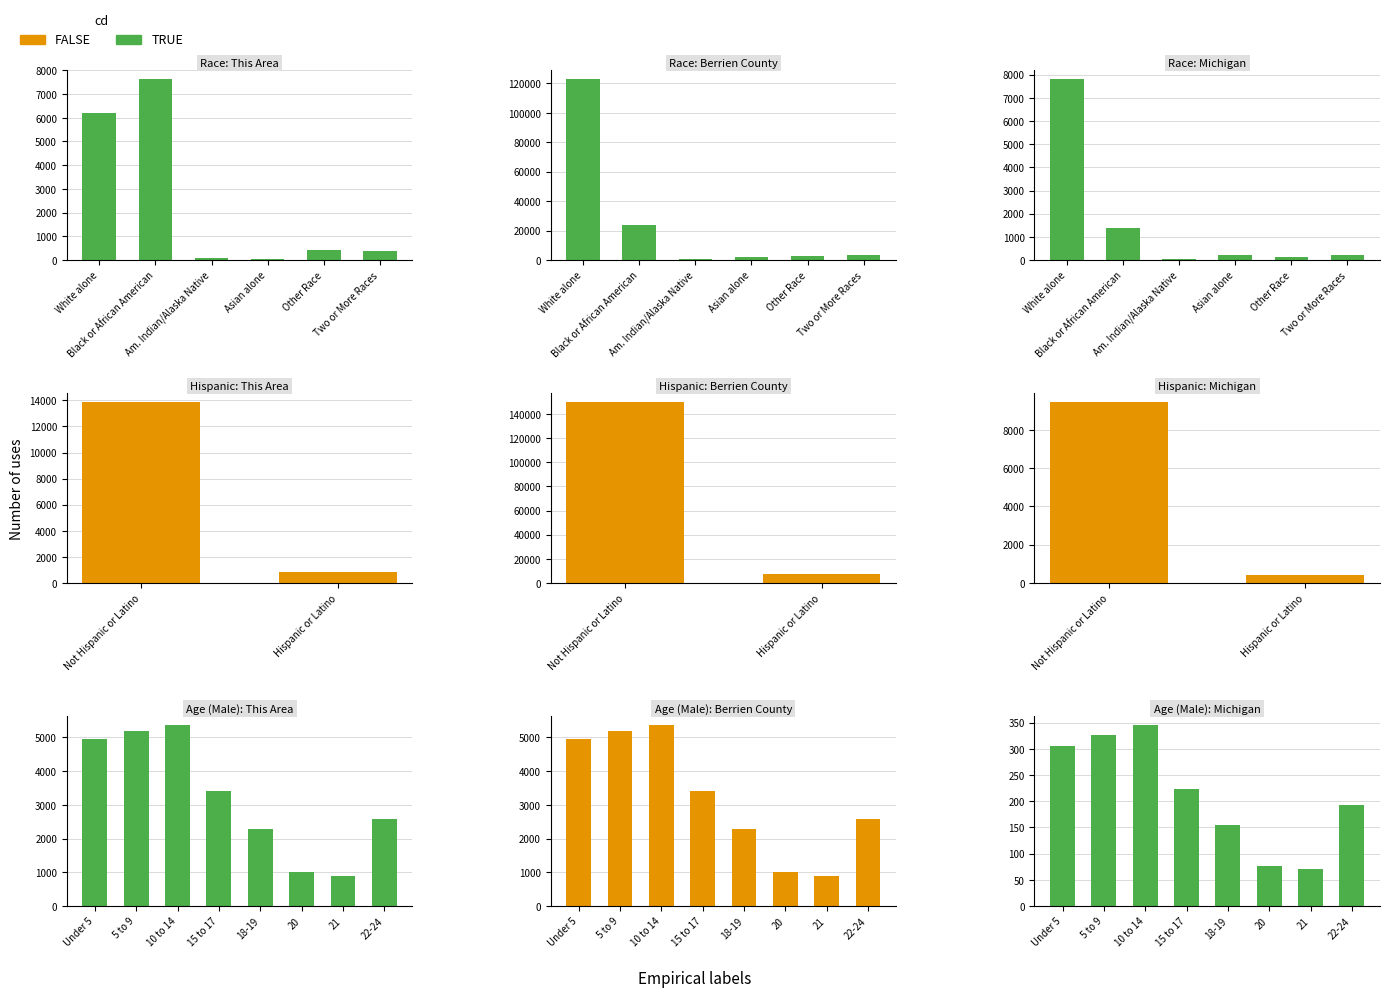

How many values in the TRUE series are below 224?

4